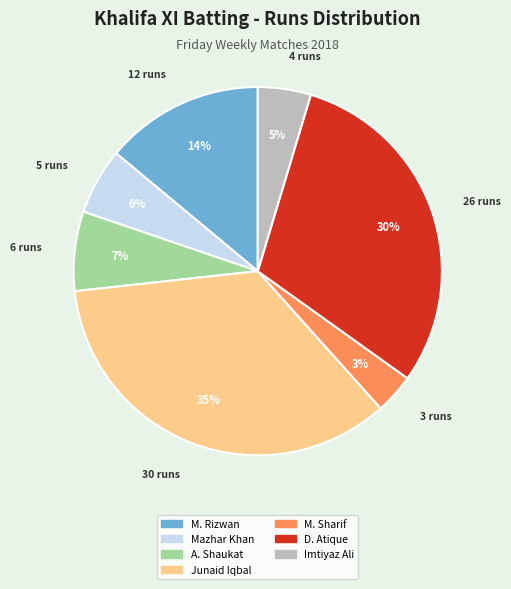

Is there a majority slice in this chart?

No